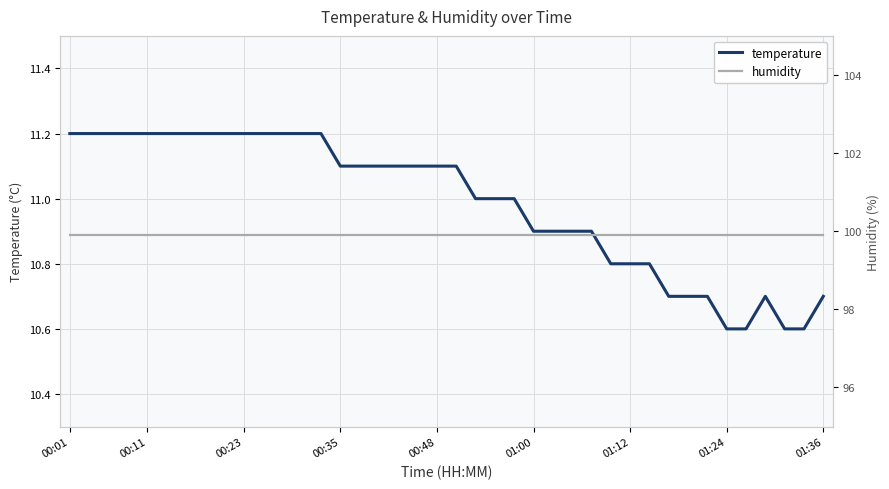

What is the maximum value for temperature?

11.2